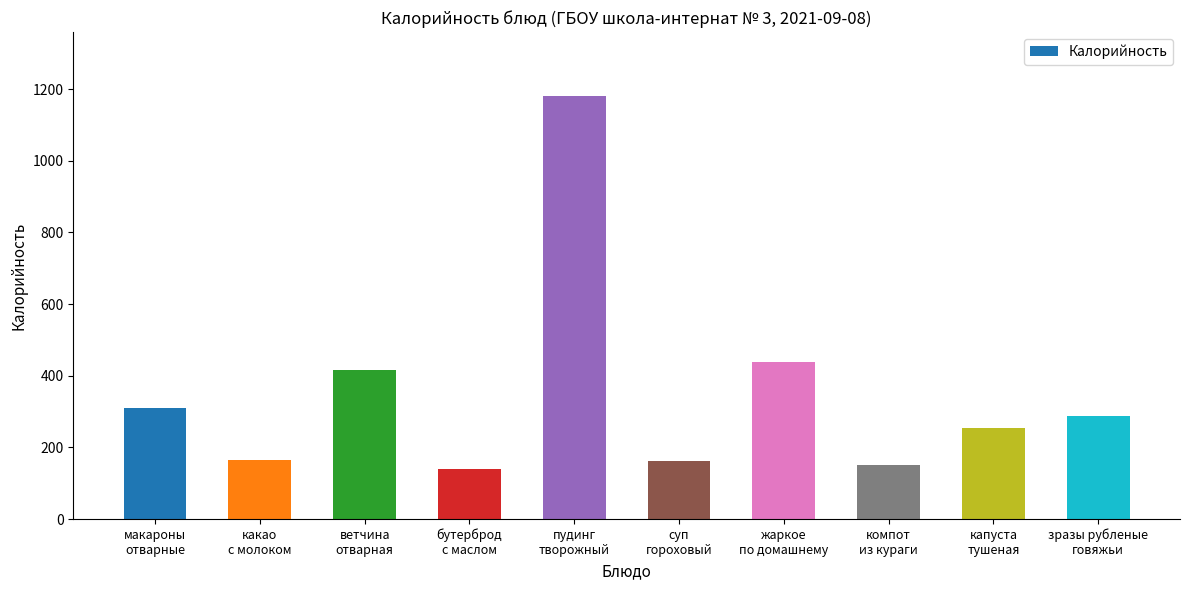

Does the chart contain any negative values?

No